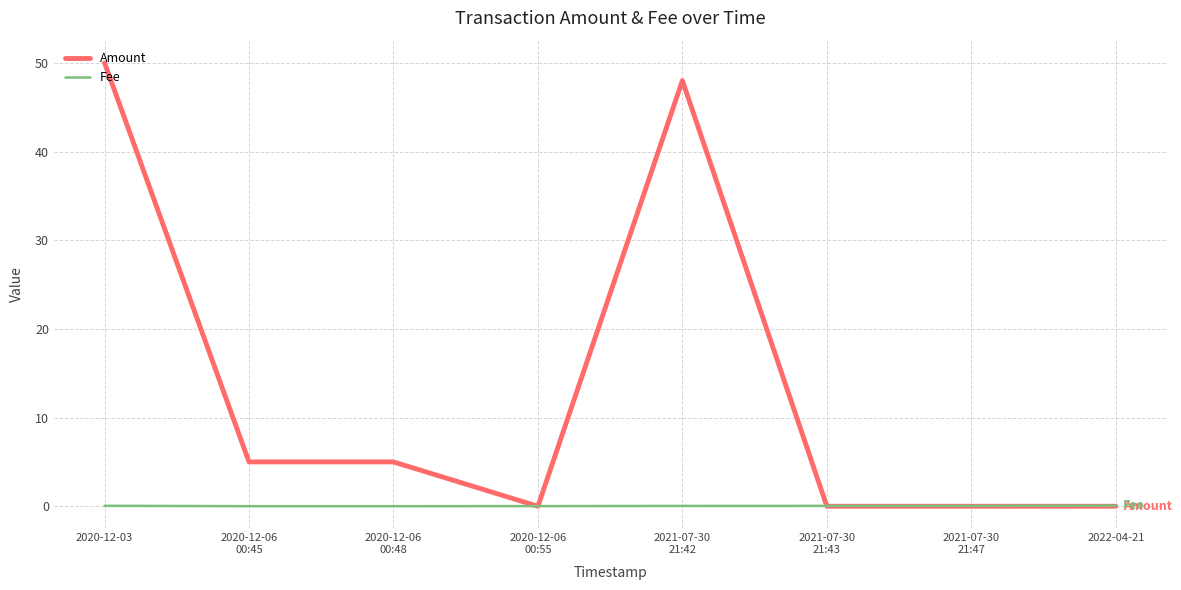

What is the difference between the maximum and minimum values in the Amount series?

50.0